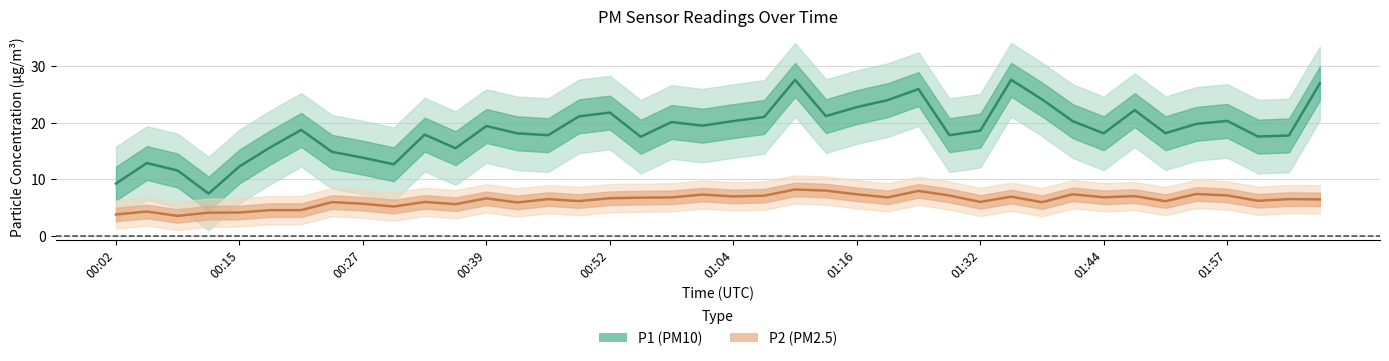

What is the difference between the second highest and second lowest values in the P2 series?

4.2